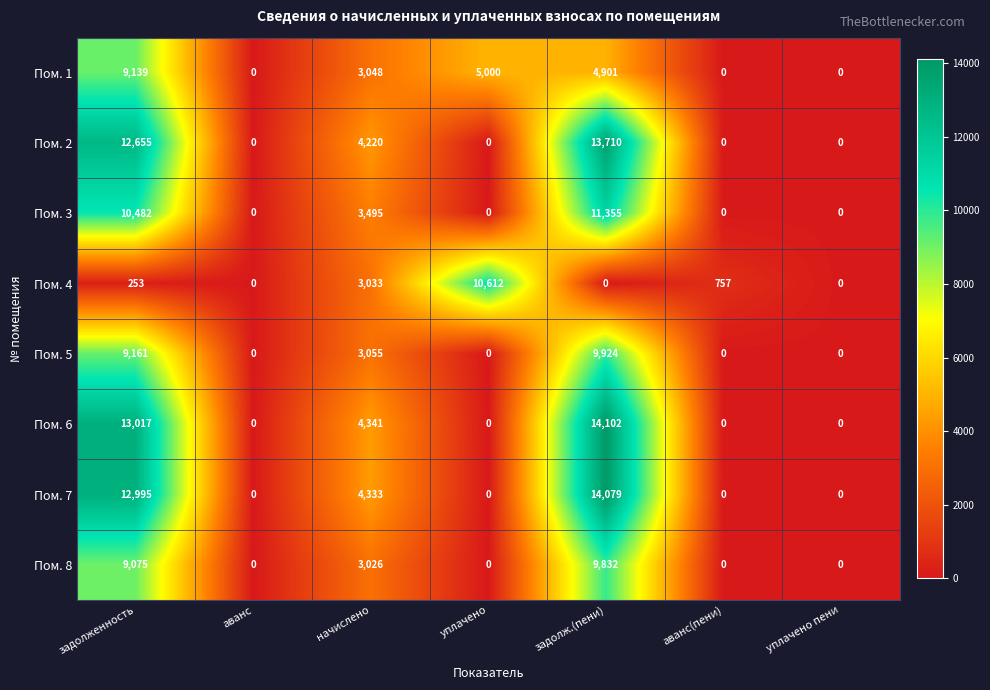

At which category does the chart reach its peak across all series?

задолж.(пени)